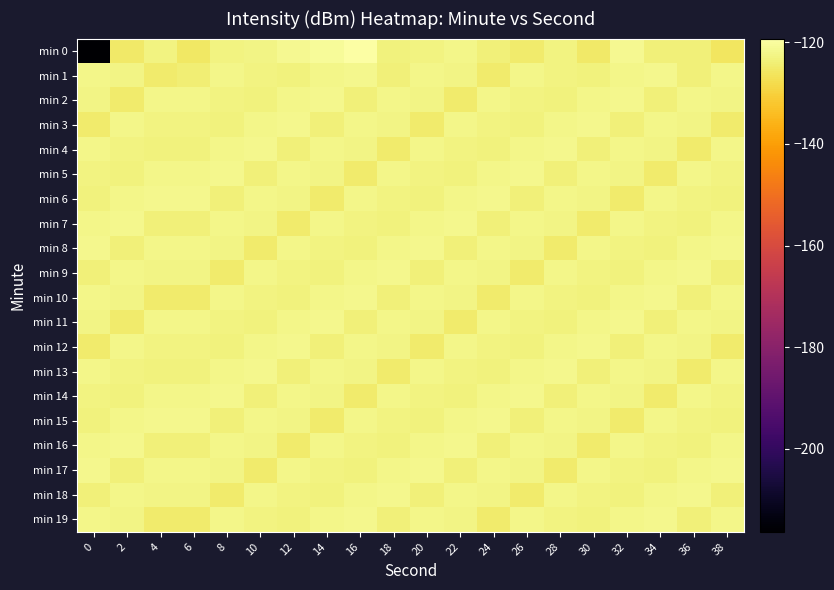

Rank the series at 2 from lowest to highest value.

min 0, min 2, min 11, min 8, min 17, min 5, min 14, min 4, min 13, min 1, min 10, min 19, min 3, min 12, min 9, min 18, min 6, min 15, min 7, min 16